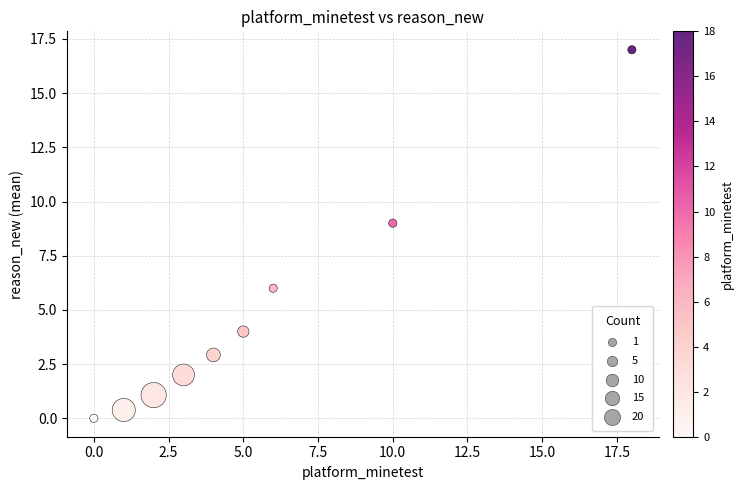

What Y value in the scatter plot is closest to 8?

9.0